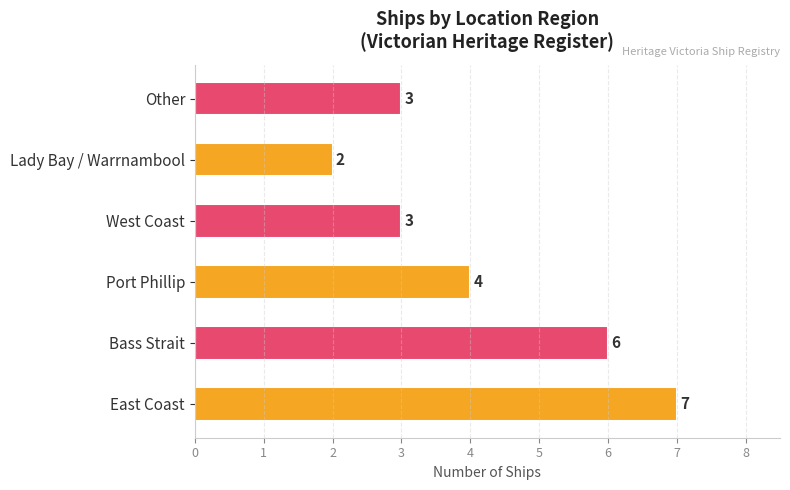

What is the sum of the values at West Coast and East Coast?

10